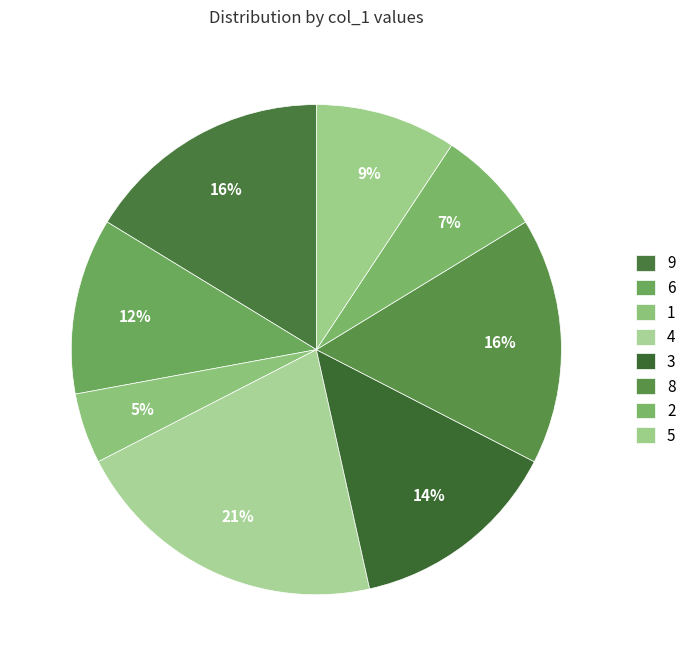

True or false: 9 accounts for 16% of the total.

True